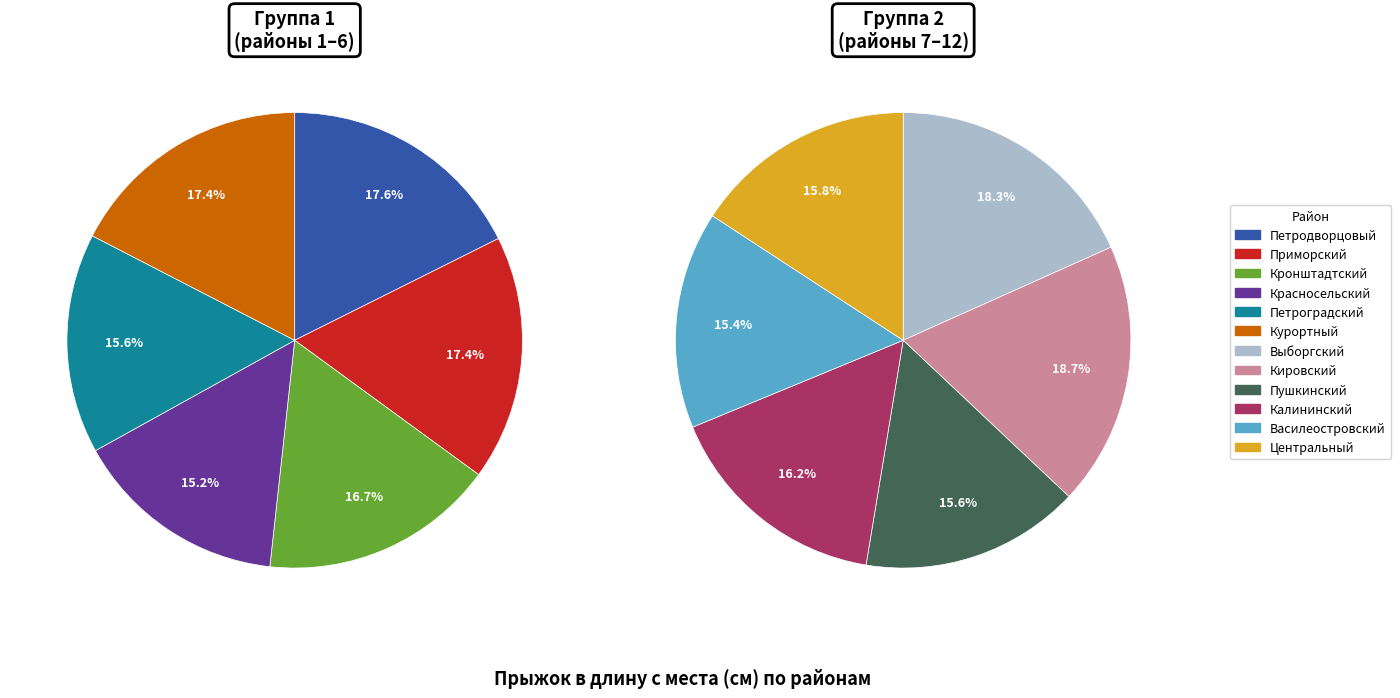

What is the change in value from Кронштадтский to Выборгский?

+14